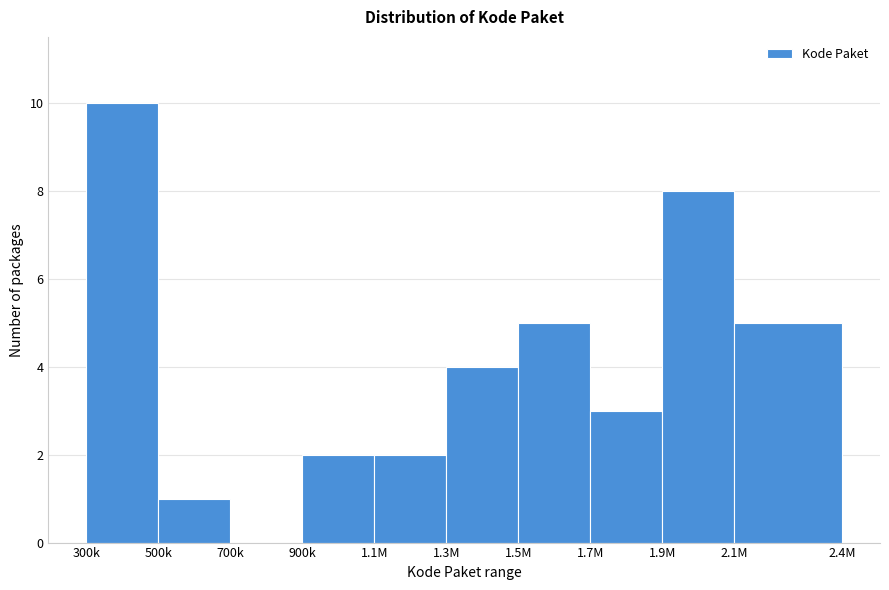

Reading left to right, transcribe all the data shown in this chart.

300k=10	500k=1	700k=0	900k=2	1.1M=2	1.3M=4	1.5M=5	1.7M=3	1.9M=8	2.1M=5